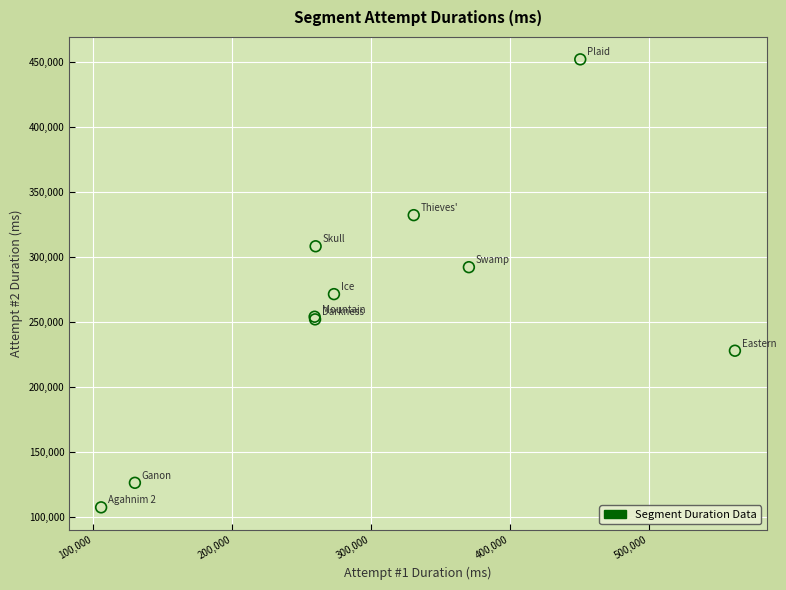

What Y value in the scatter plot is closest to 279791?

271511